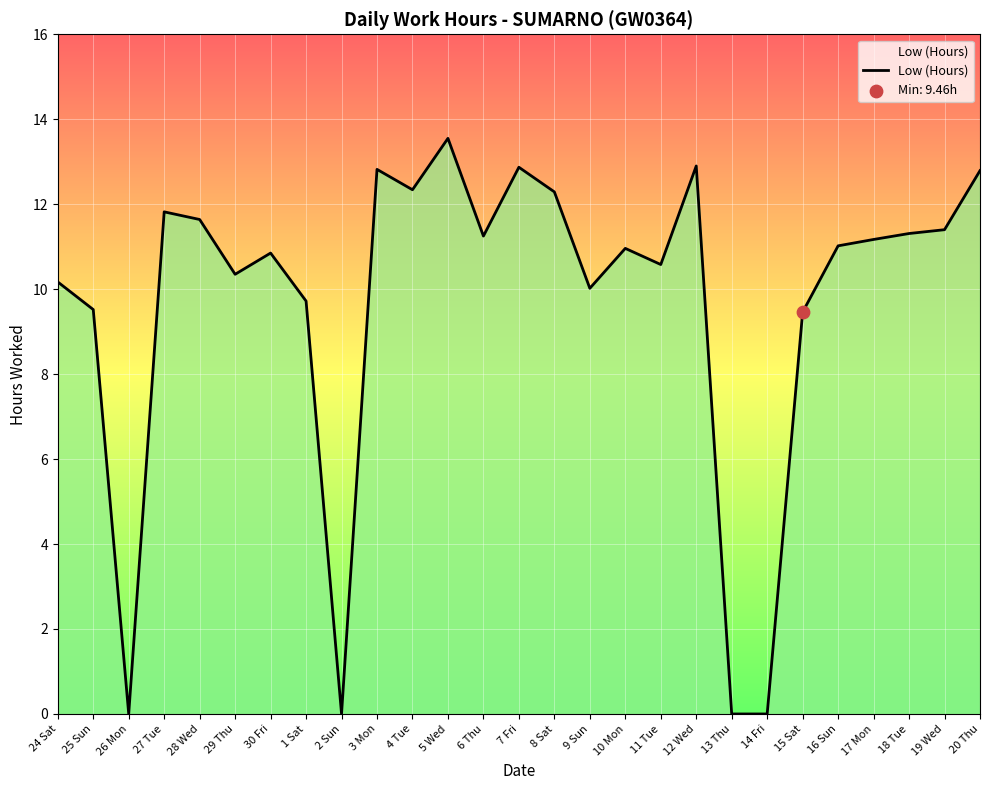

What is the change in value from 5 Wed to 16 Sun?

-2.5